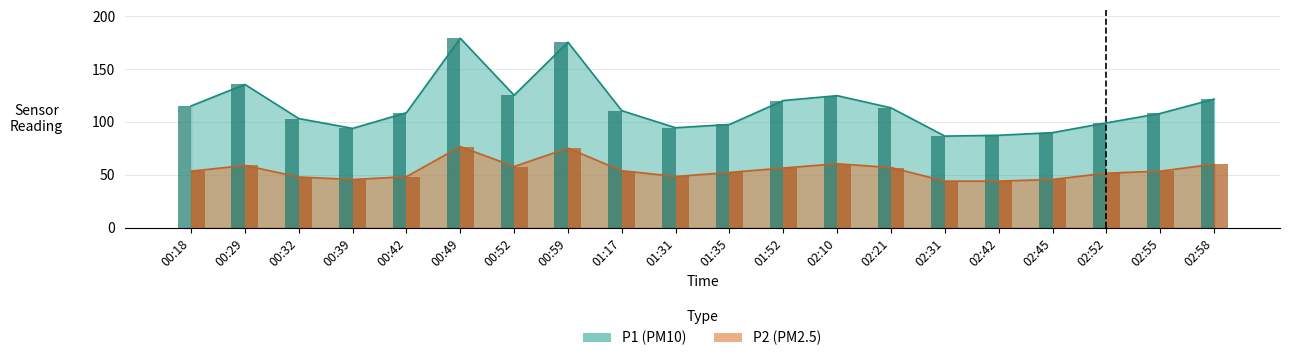

What is the minimum value for P2?

44.0